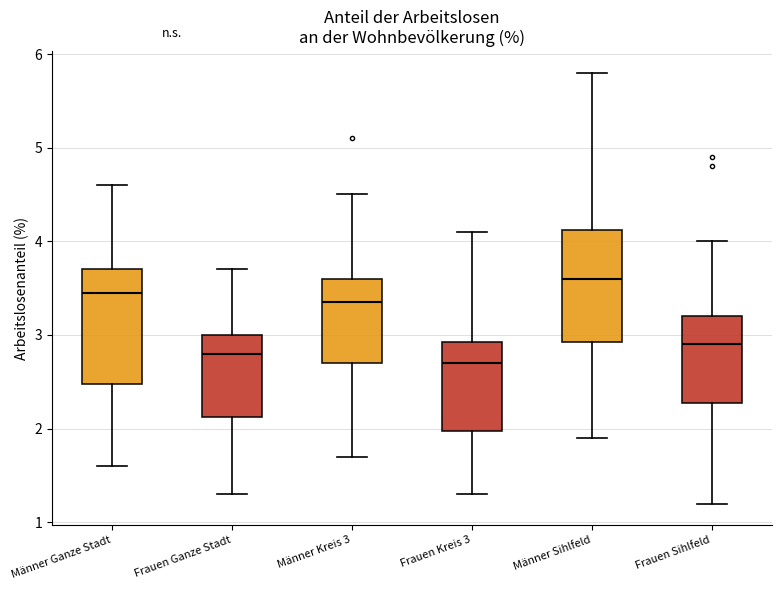

Reading left to right, transcribe this box plot: for each box, give where its median line is, the range the box spans, and where its two whiskers end, as read against the y-axis. The values are not printed on the chart, so give them approximately, as read against the axis.

Männer Ganze Stadt: median 3.5, box 2.5 to 3.7, whiskers 1.6 to 4.6
Frauen Ganze Stadt: median 2.8, box 2.1 to 3.0, whiskers 1.3 to 3.7
Männer Kreis 3: median 3.4, box 2.7 to 3.6, whiskers 1.7 to 4.5
Frauen Kreis 3: median 2.7, box 2.0 to 2.9, whiskers 1.3 to 4.1
Männer Sihlfeld: median 3.6, box 2.9 to 4.1, whiskers 1.9 to 5.8
Frauen Sihlfeld: median 2.9, box 2.3 to 3.2, whiskers 1.2 to 4.0